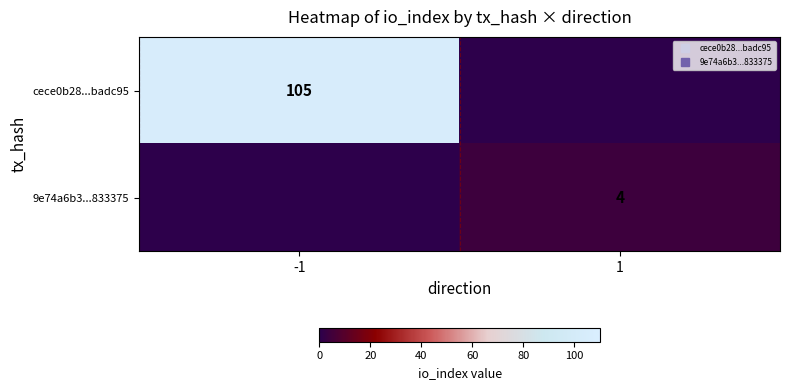

At how many categories does at least one series exceed 102?

1